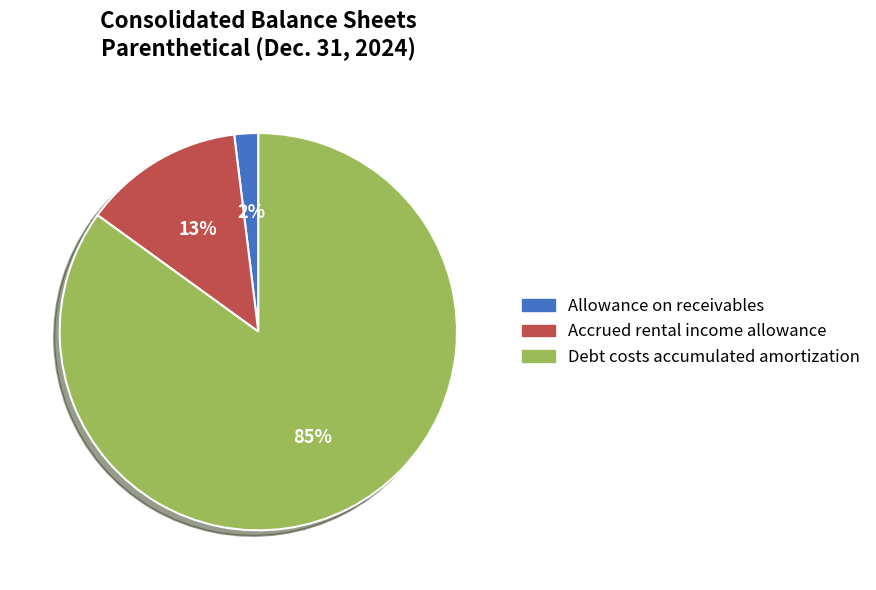

Rank the categories by value from highest to lowest.

Debt costs accumulated amortization, Accrued rental income allowance, Allowance on receivables